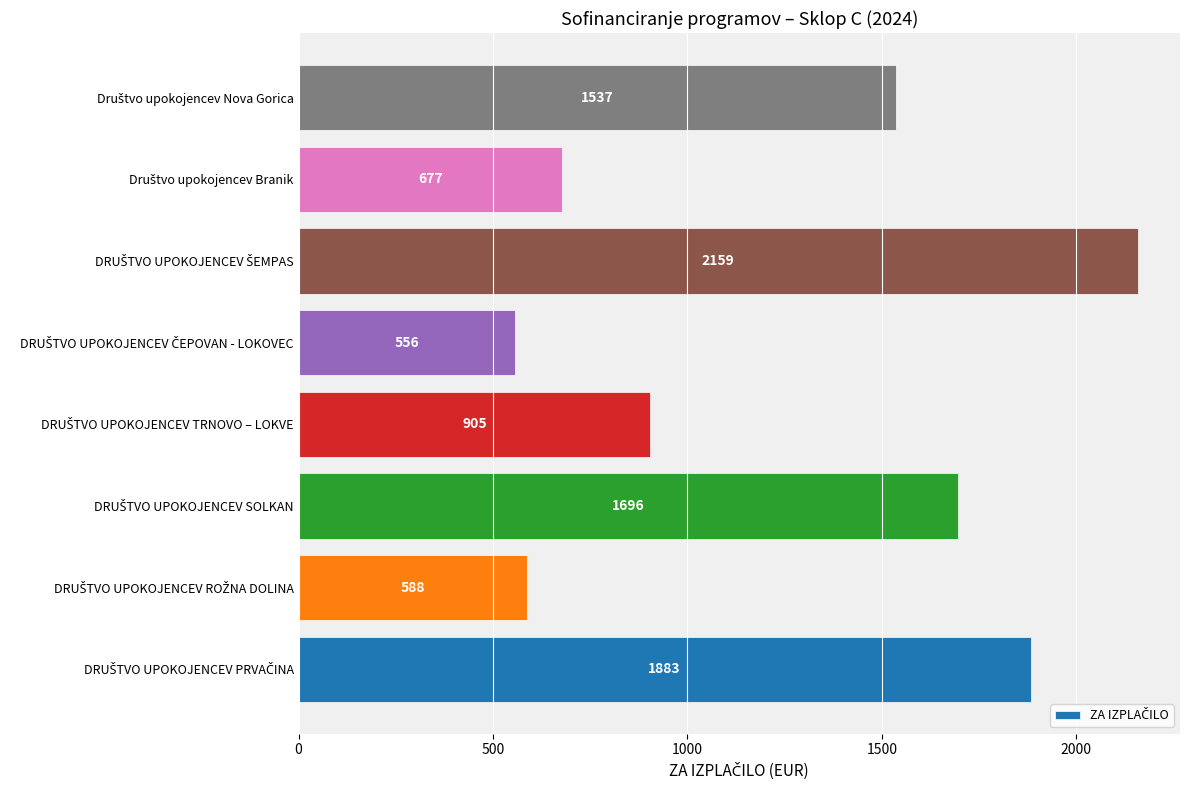

What is the minimum value shown in the chart?

555.6